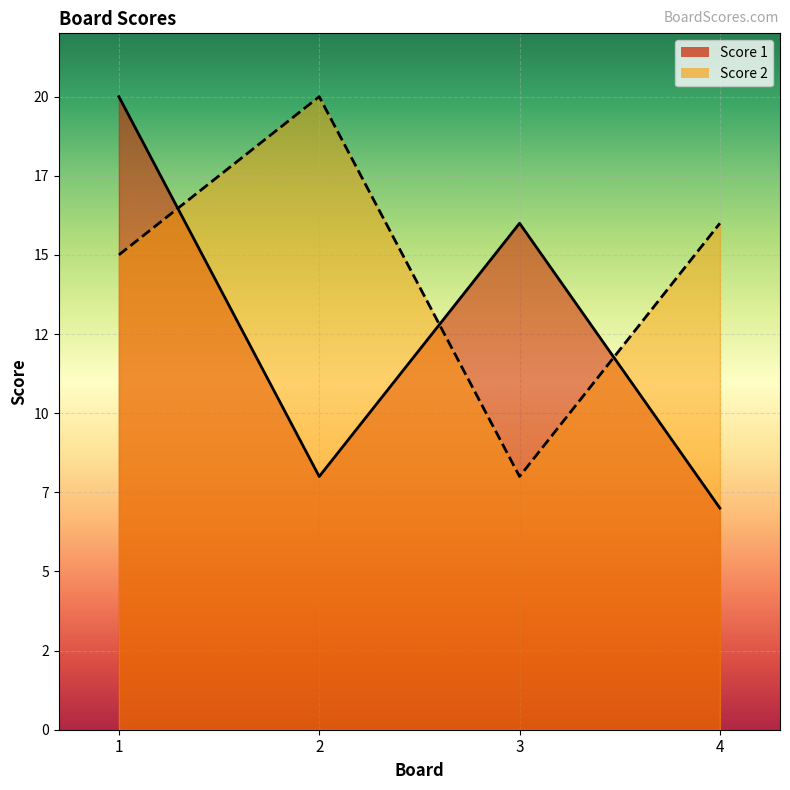

What is the difference between the second highest and minimum values in the Score 1 series?

9